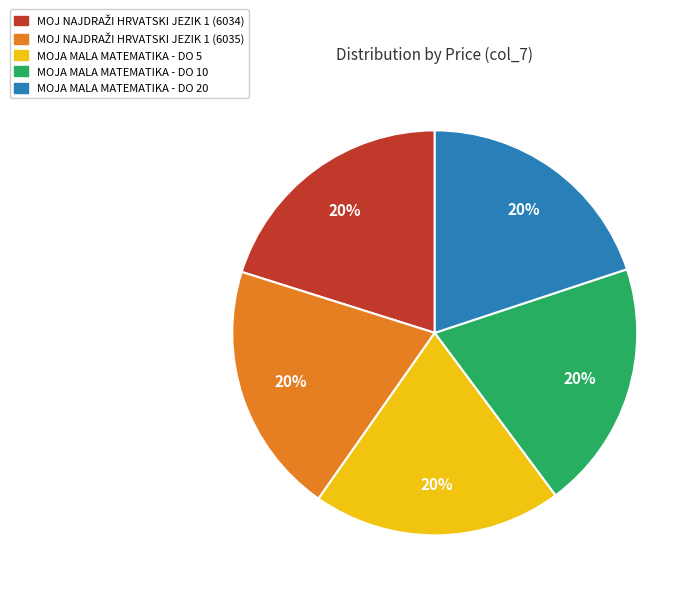

Is there a majority slice in this chart?

No